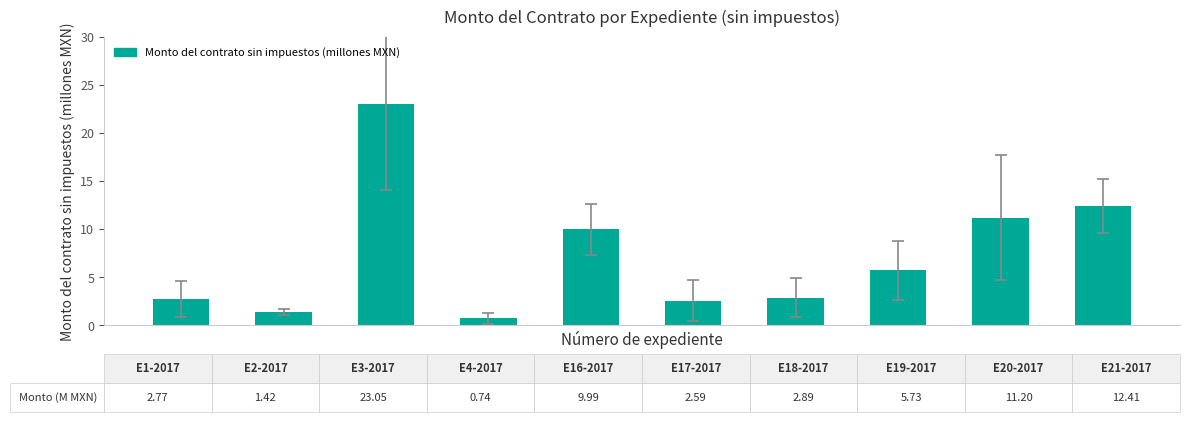

What is the value of the 7th bar from the left?

2.9